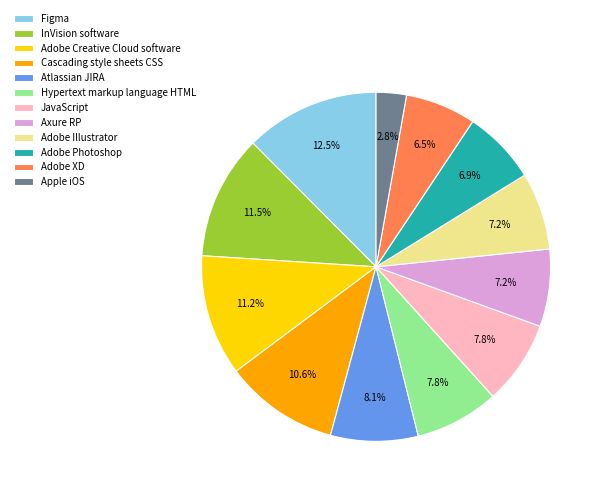

How many slices are in this pie chart?

12